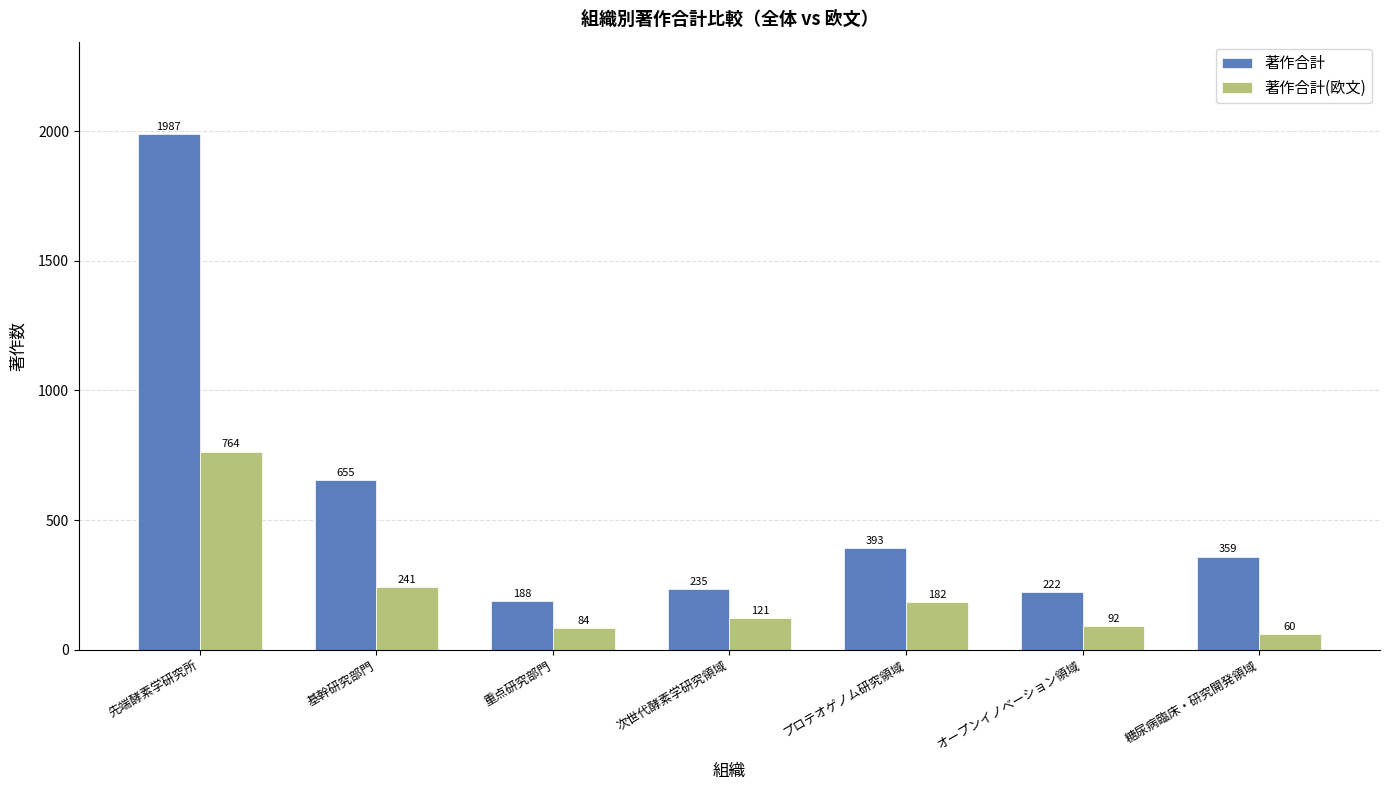

Reading left to right, list all the values displayed in this chart.

著作合計: 先端酵素学研究所=1987	基幹研究部門=655	重点研究部門=188	次世代酵素学研究領域=235	プロテオゲノム研究領域=393	オープンイノベーション領域=222	糖尿病臨床・研究開発領域=359
著作合計(欧文): 先端酵素学研究所=764	基幹研究部門=241	重点研究部門=84	次世代酵素学研究領域=121	プロテオゲノム研究領域=182	オープンイノベーション領域=92	糖尿病臨床・研究開発領域=60